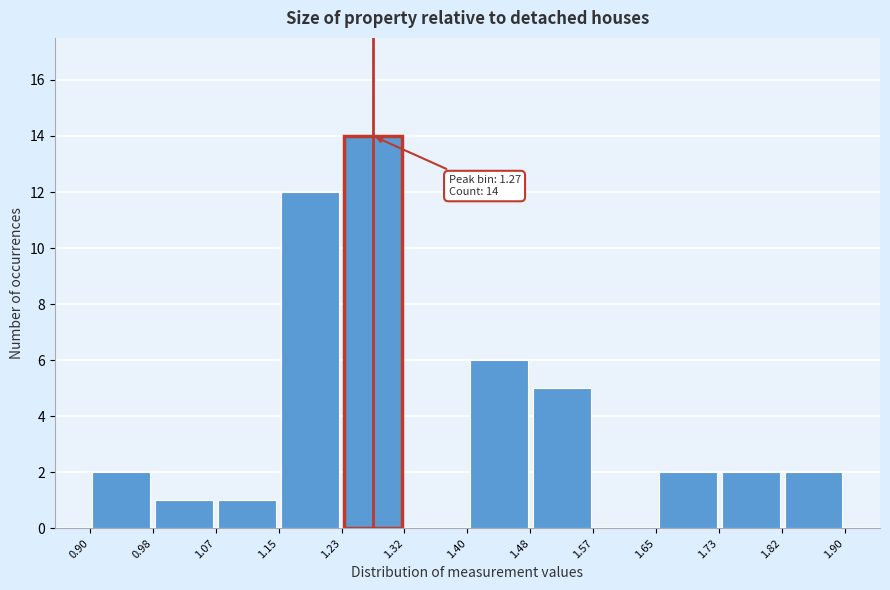

Over which range of the x-axis is the bar tallest?

1.23 to 1.32